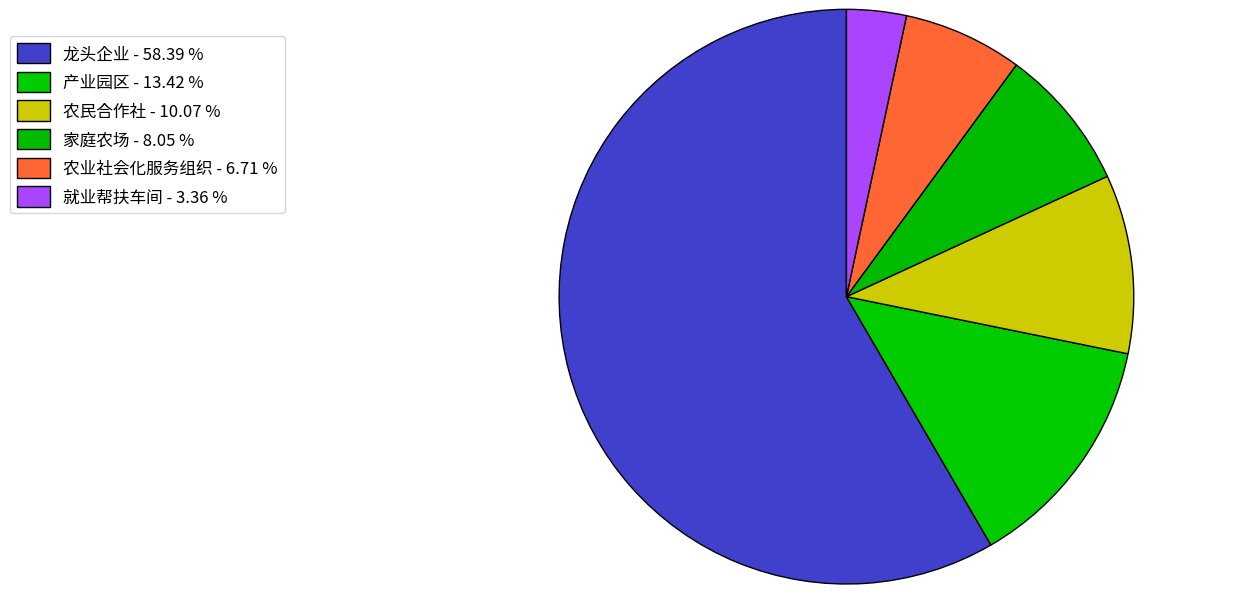

To the nearest percent, what is the combined percentage of 家庭农场 and 产业园区?

21%